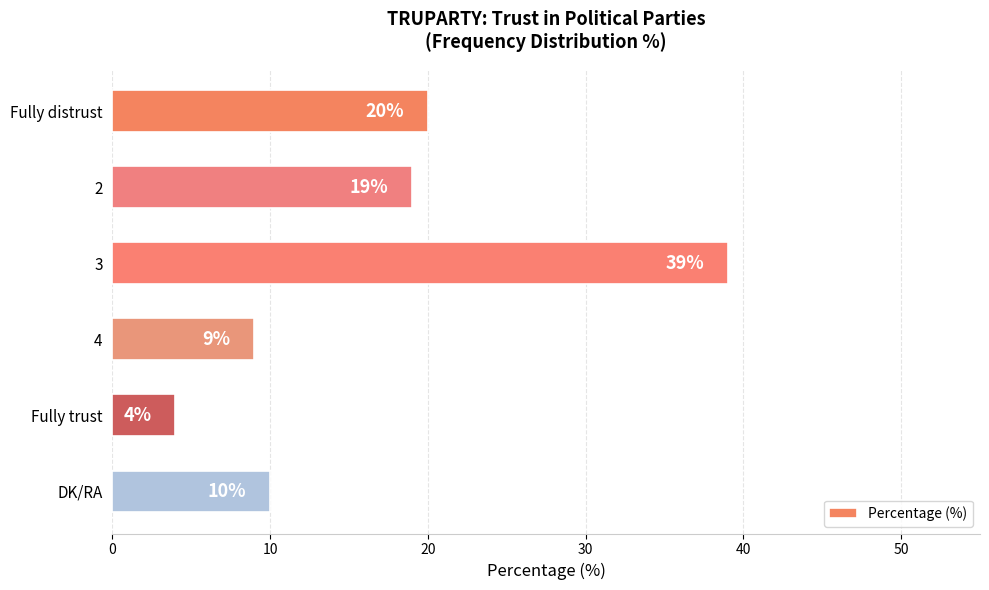

Reading top to bottom, transcribe all the data shown in this chart.

Fully distrust=20	2=19	3=39	4=9	Fully trust=4	DK/RA=10